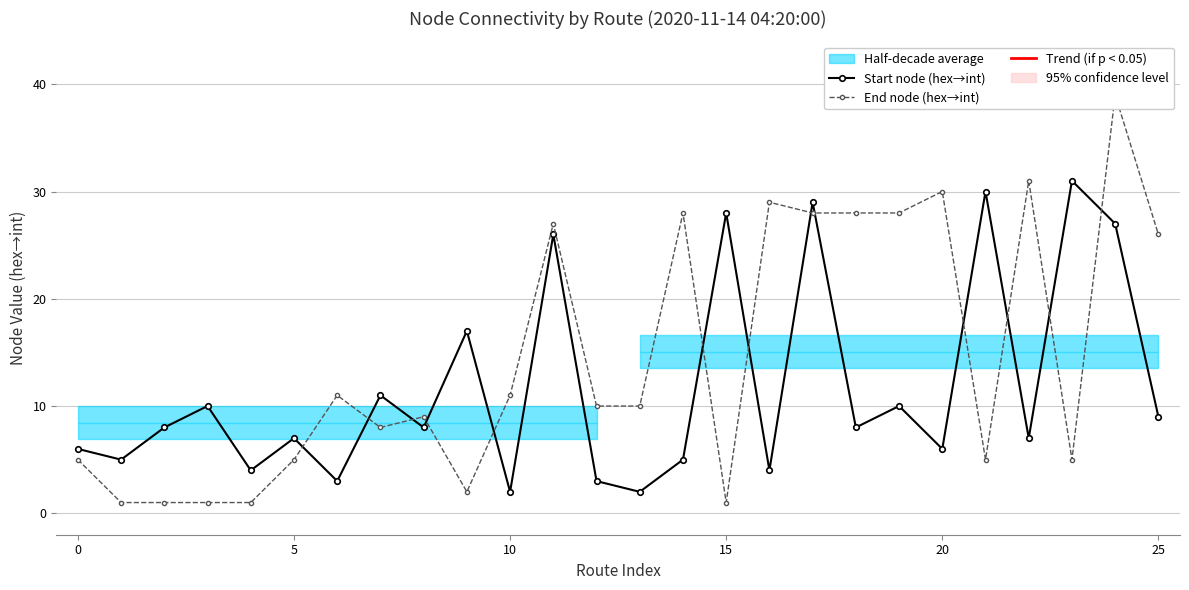

At which category is the sum across all series the highest?

24